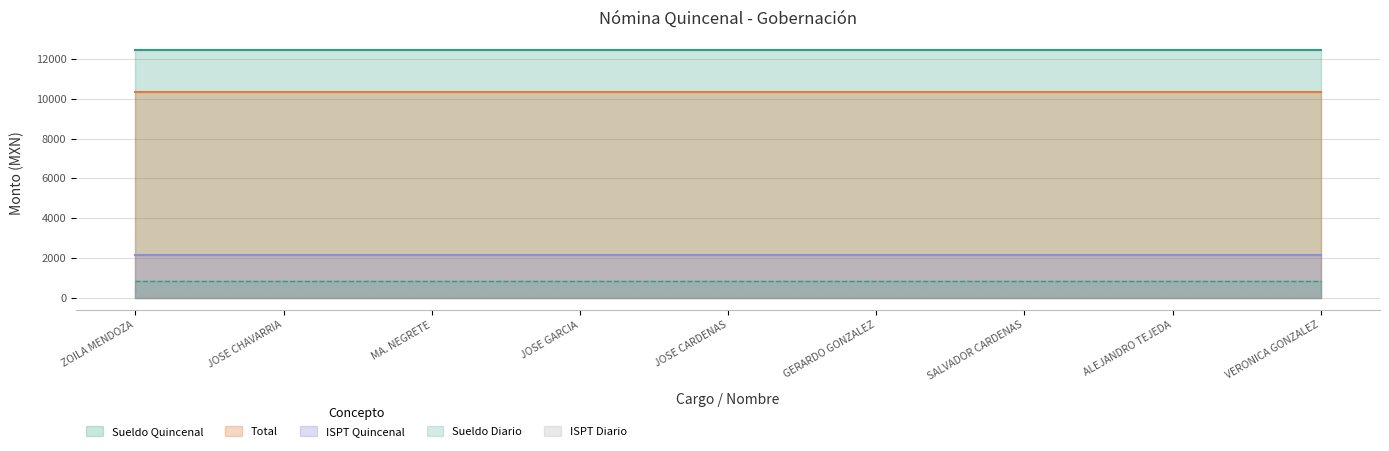

Reading right to left, transcribe all the data shown in this chart.

Sueldo Quincenal: 12480	12480	12480	12480	12480	12480	12480	12480	12480
ISPT Quincenal: 2160	2160	2160	2160	2160	2160	2160	2160	2160
Total: 10320	10320	10320	10320	10320	10320	10320	10320	10320
Sueldo Diario: 832	832	832	832	832	832	832	832	832
ISPT Diario: 144	144	144	144	144	144	144	144	144